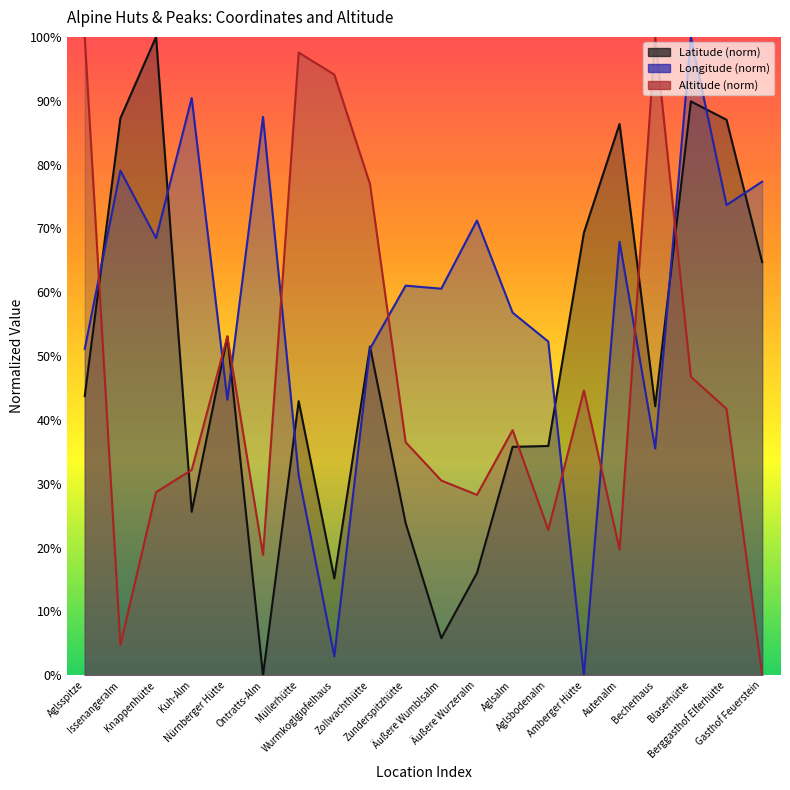

What is the difference between the highest and lowest values at Gasthof Feuerstein?

77.3